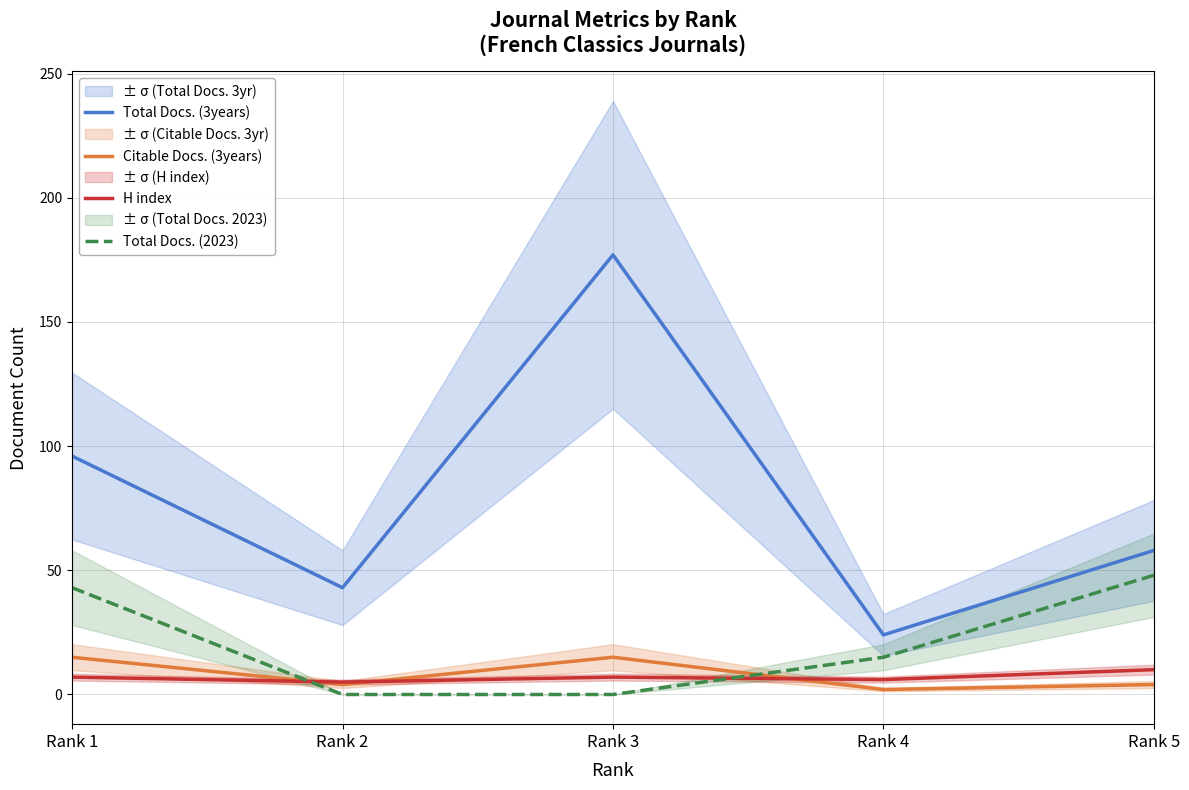

What is the maximum value for Citable Docs. (3years)?

15